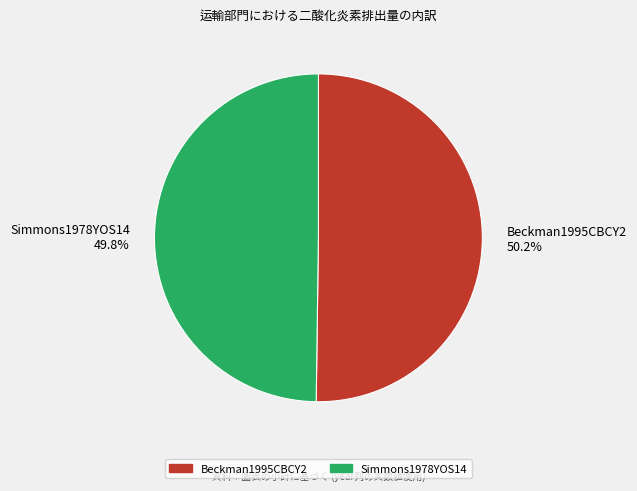

What is the ratio of the value at Beckman1995CBCY2 50.2% to the value at Simmons1978YOS14 49.8%?

1.0